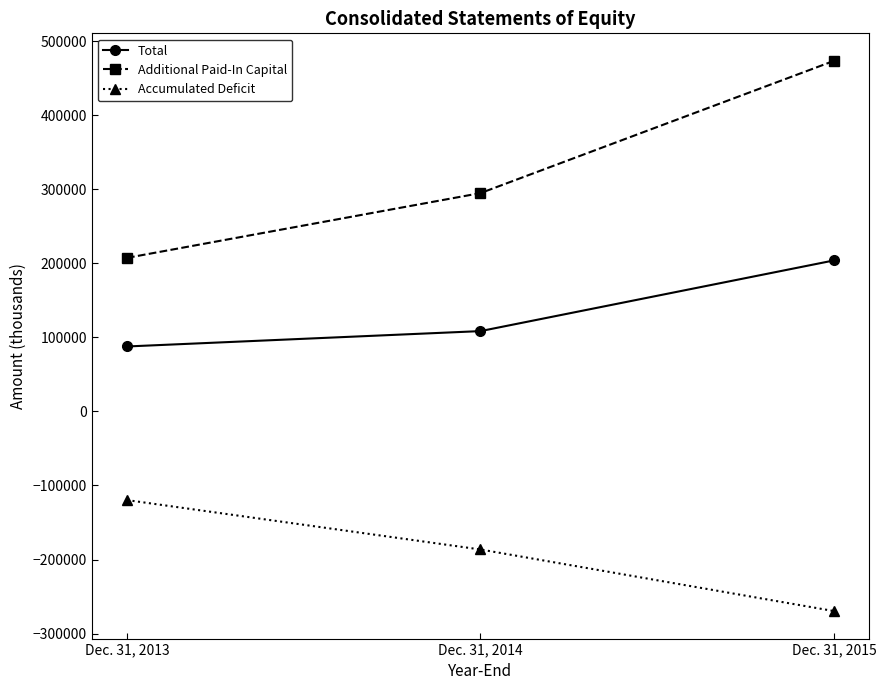

What is the difference between the Additional Paid-In Capital values at Dec. 31, 2015 and Dec. 31, 2014?

178672